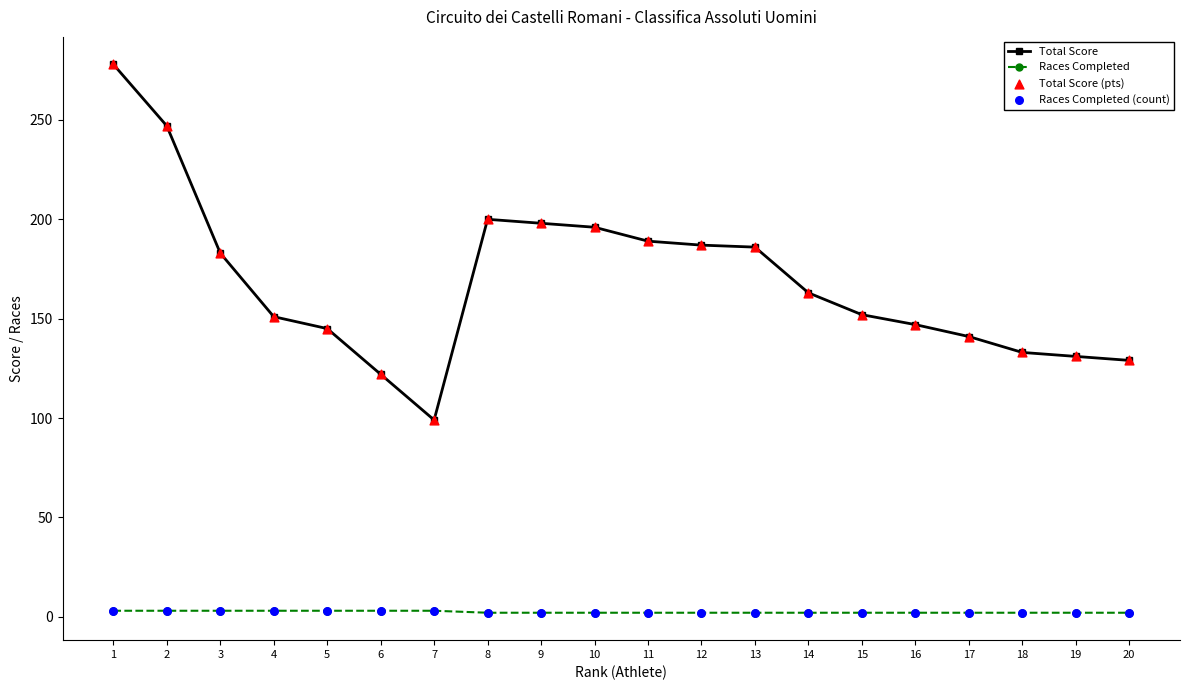

Is the value of Total Score at 2 greater than the value of Races Completed at 18?

Yes